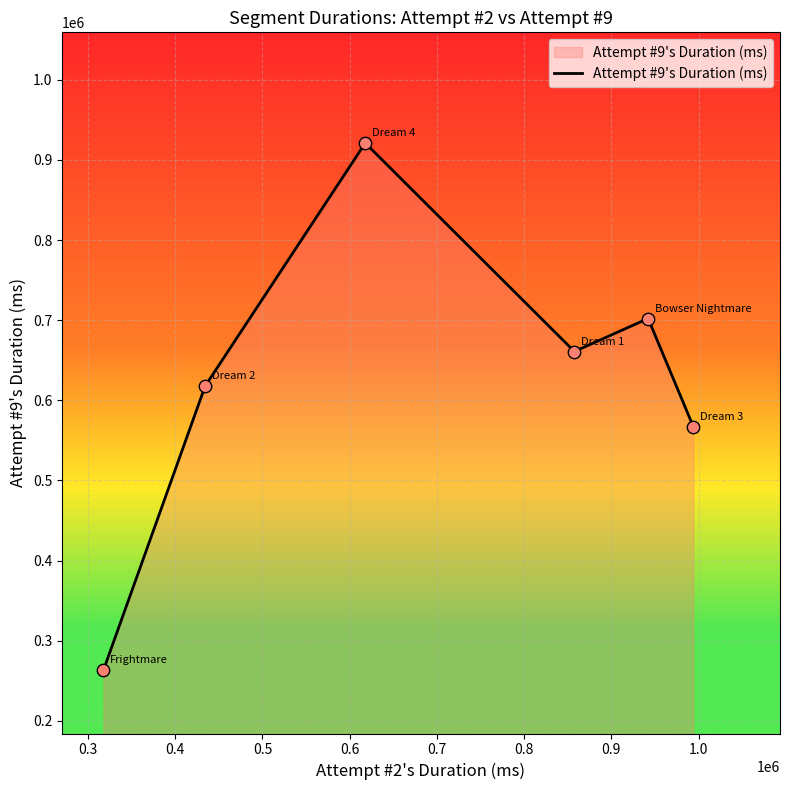

True or false: there are more than 2 points higher than both neighbors.

False